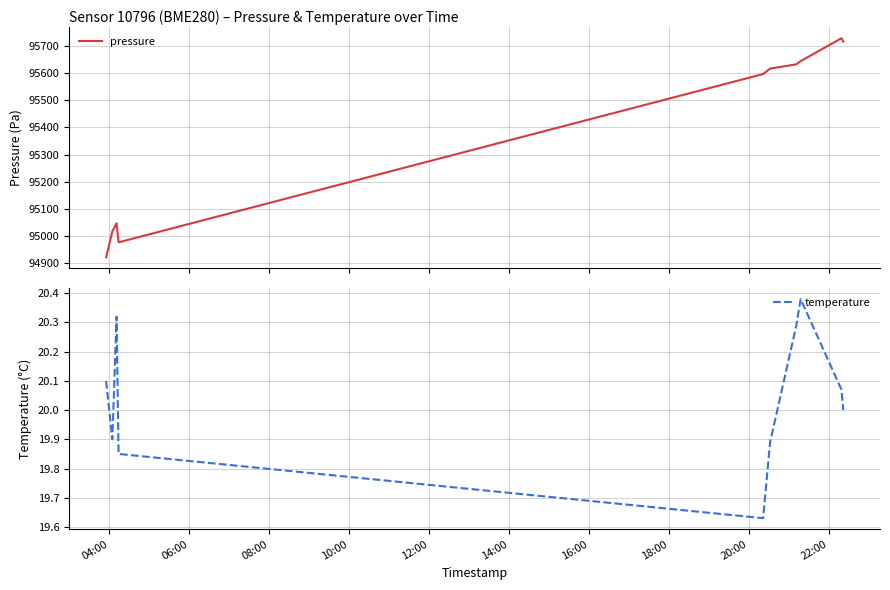

How many series are shown in this chart?

2